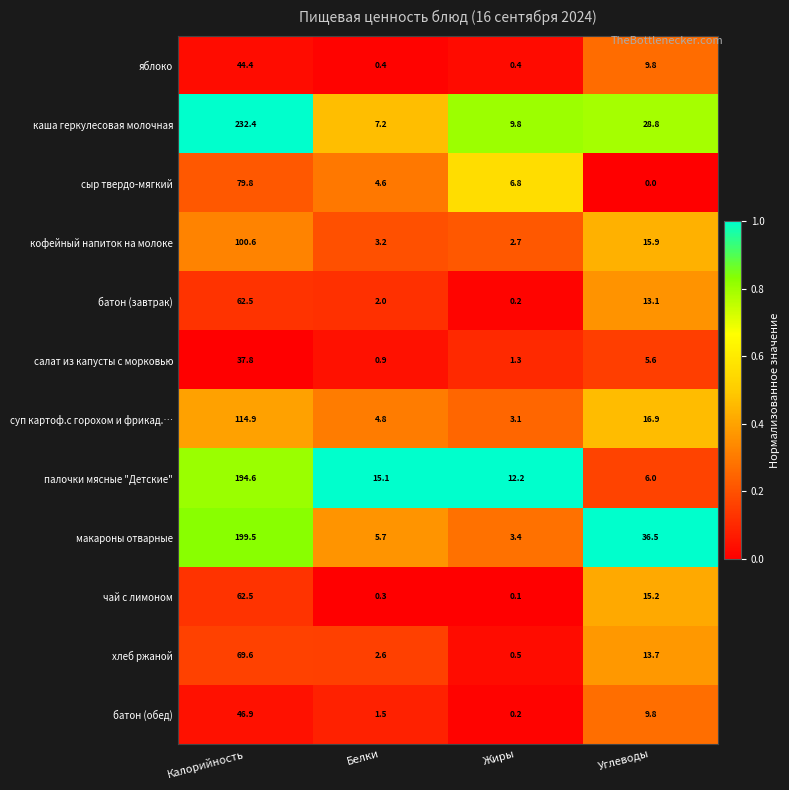

How many distinct data groups are displayed?

12